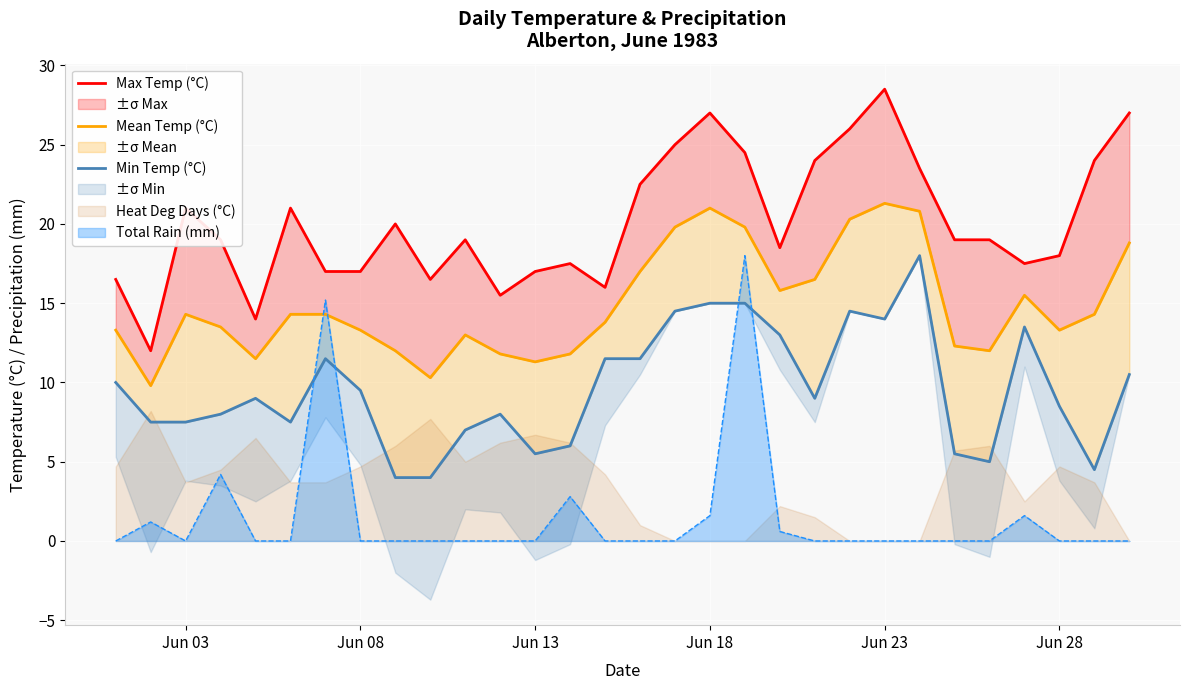

The Total Rain (mm) series shows 1.6 at Jun 18. True or false?

True